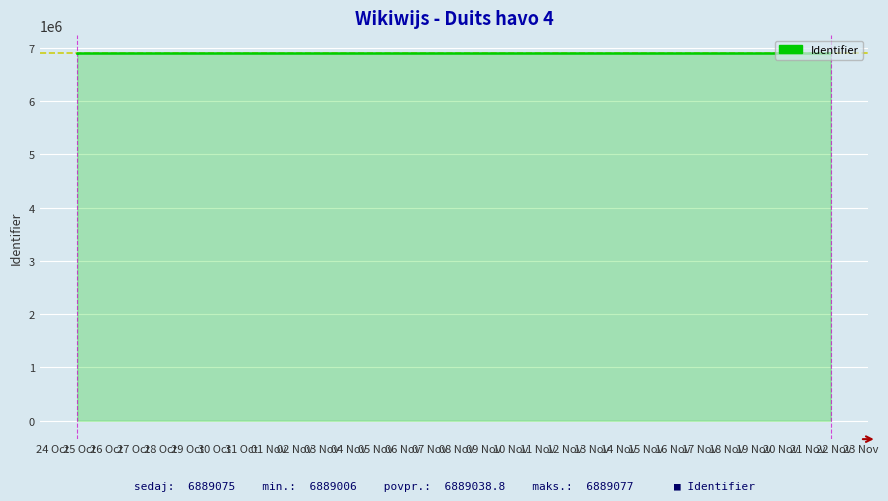

The value at 09 Nov is 10308633. True or false?

False